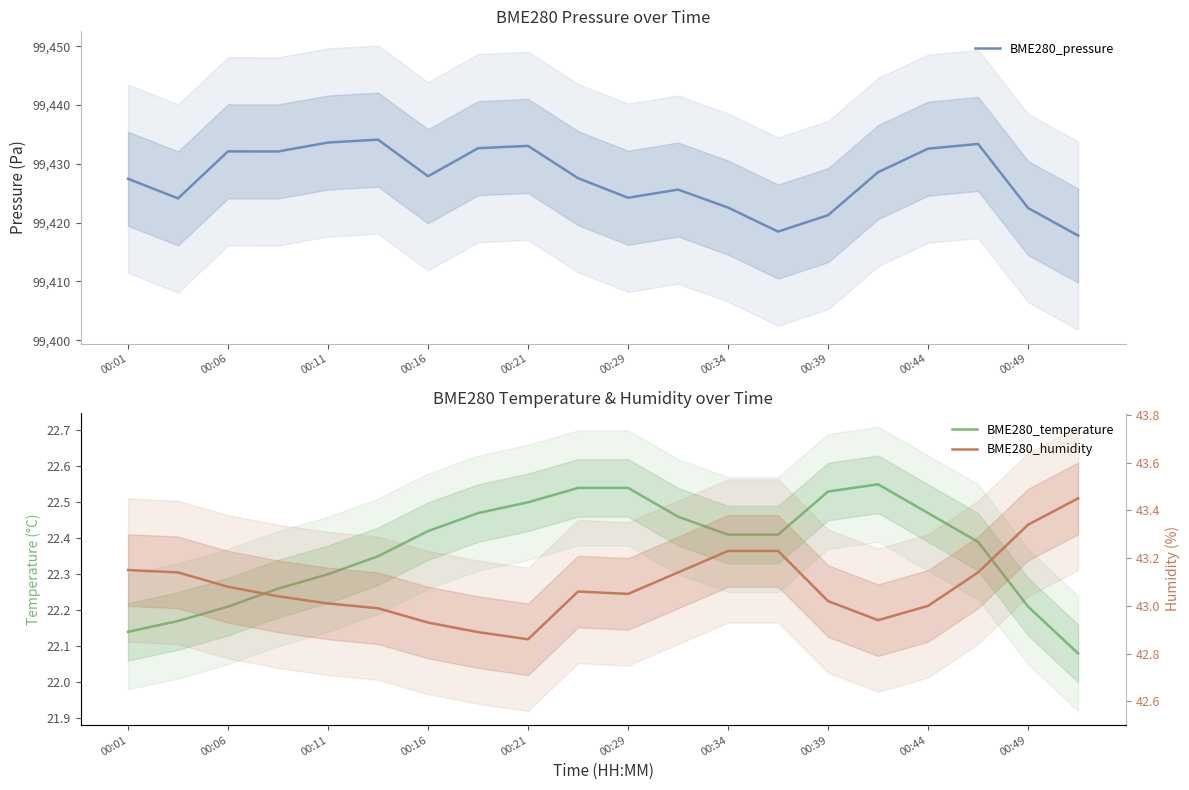

What is the sum of the BME280_pressure values at 00:49 and 00:06?

198854.6